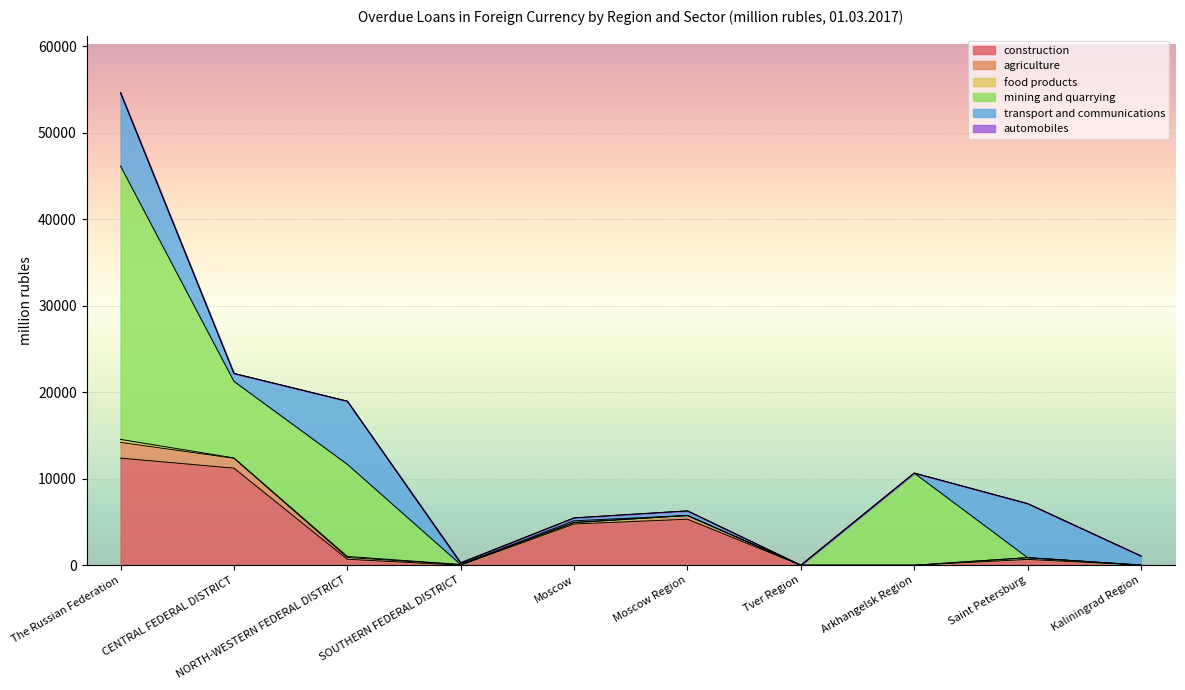

What is the difference between the maximum and minimum values in the construction series?

12381